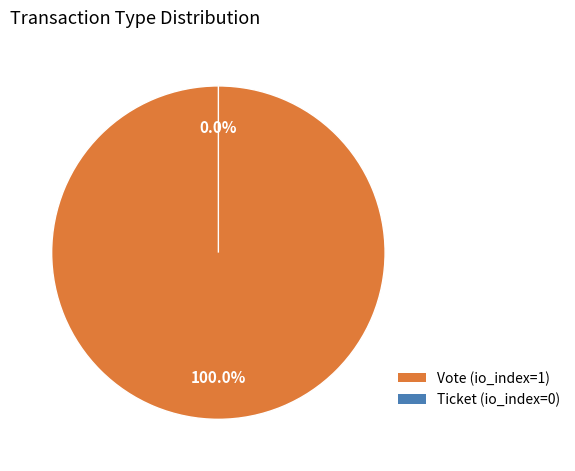

True or false: Ticket accounts for 12% of the total.

False